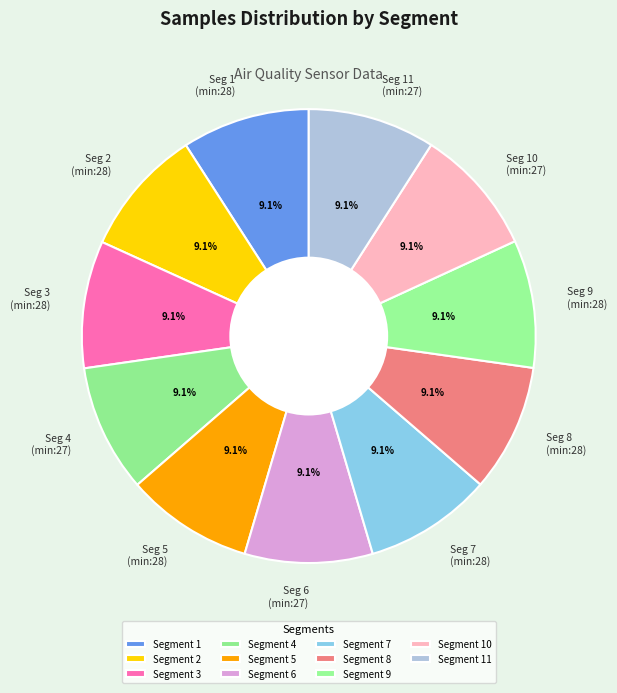

What is the total percentage of Seg 5 (min:28) and Seg 1 (min:28)?

18.2%